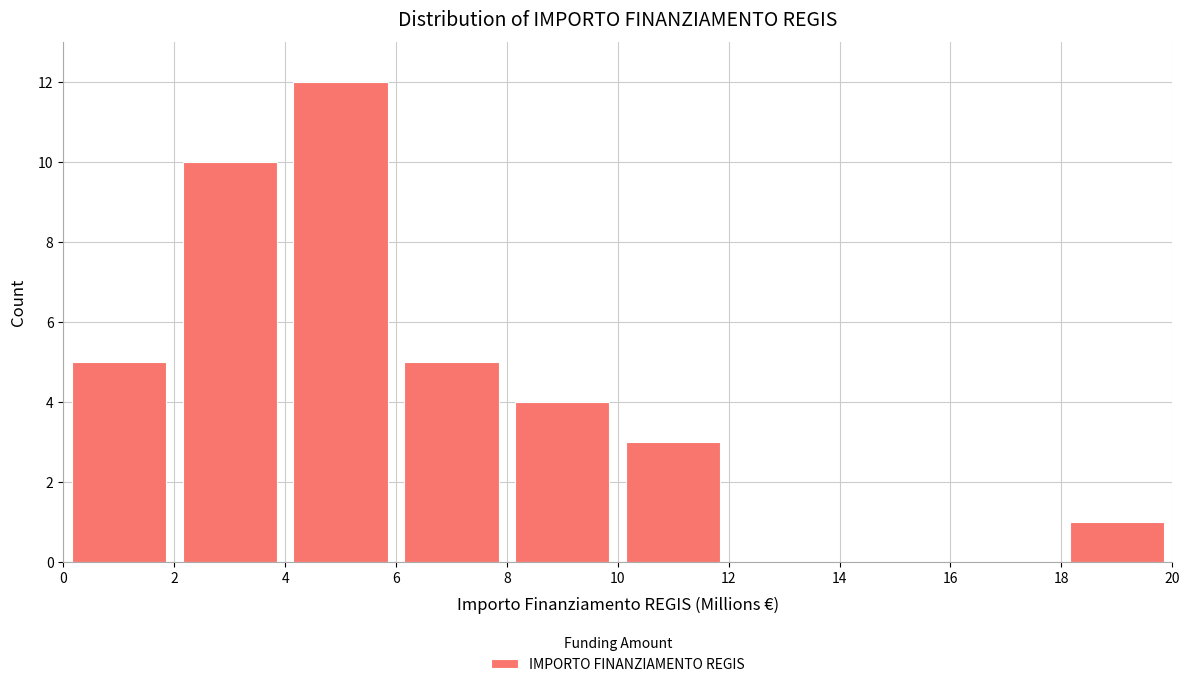

How tall is the bar that spans 8 to 10 on the x-axis? The values are not printed on the chart, so give them approximately, as read against the axis.

4